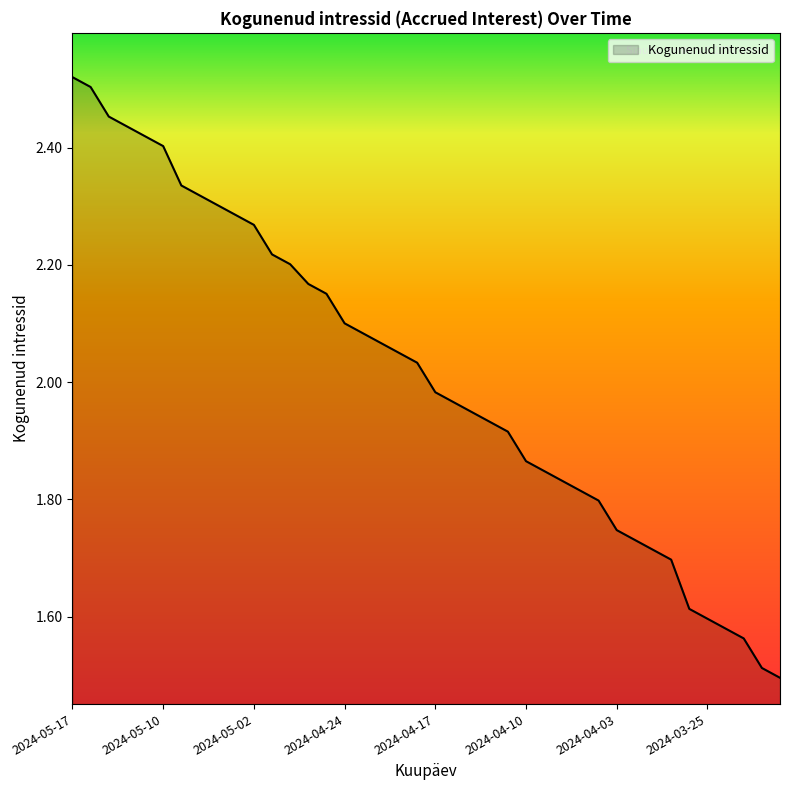

What is the difference between the maximum and minimum values?

1.0